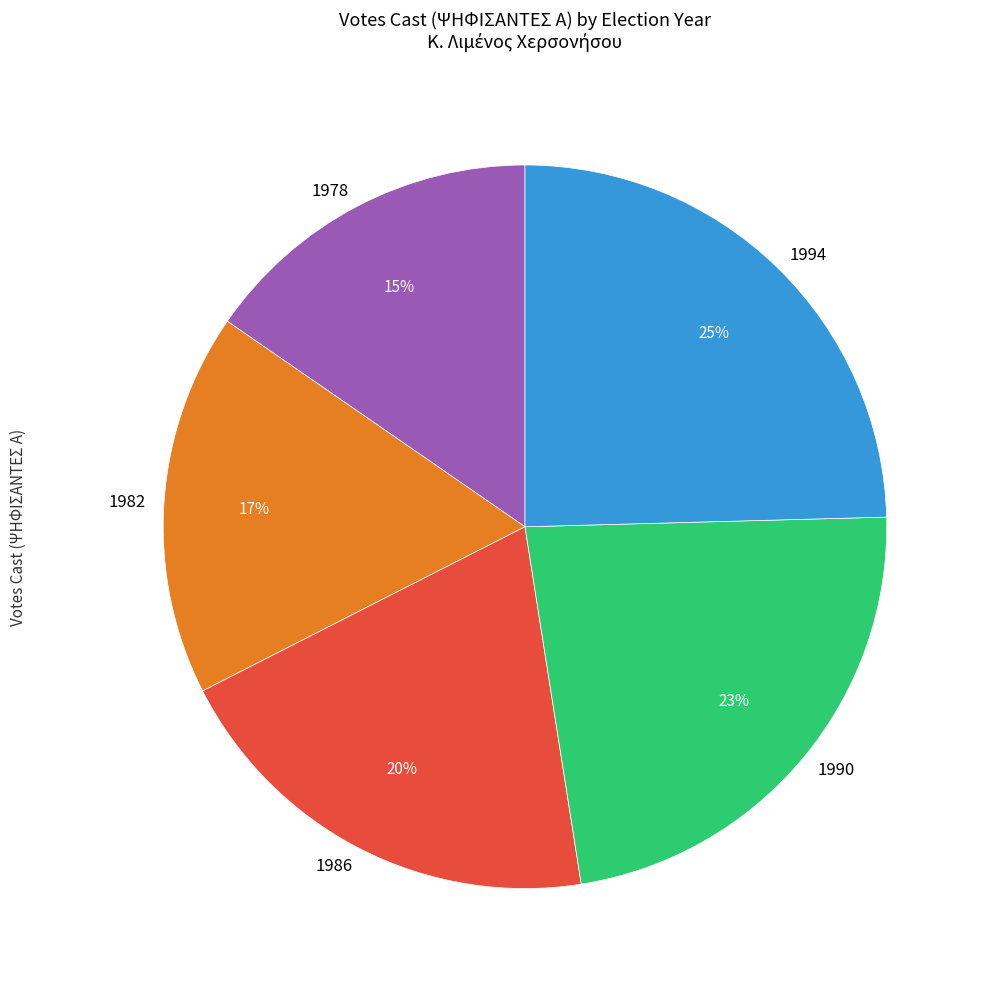

To the nearest percent, what portion does 1994 represent?

25%